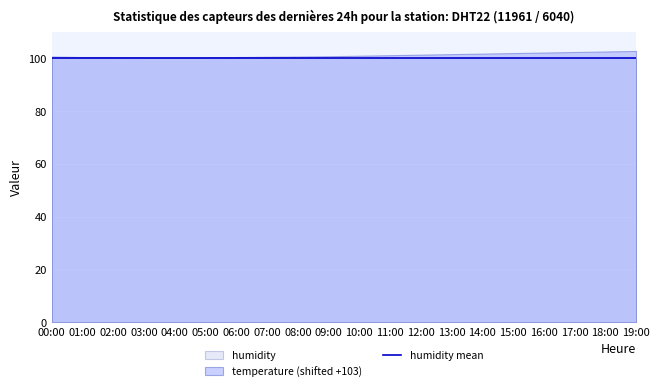

True or false: temperature and humidity intersect in this chart.

False